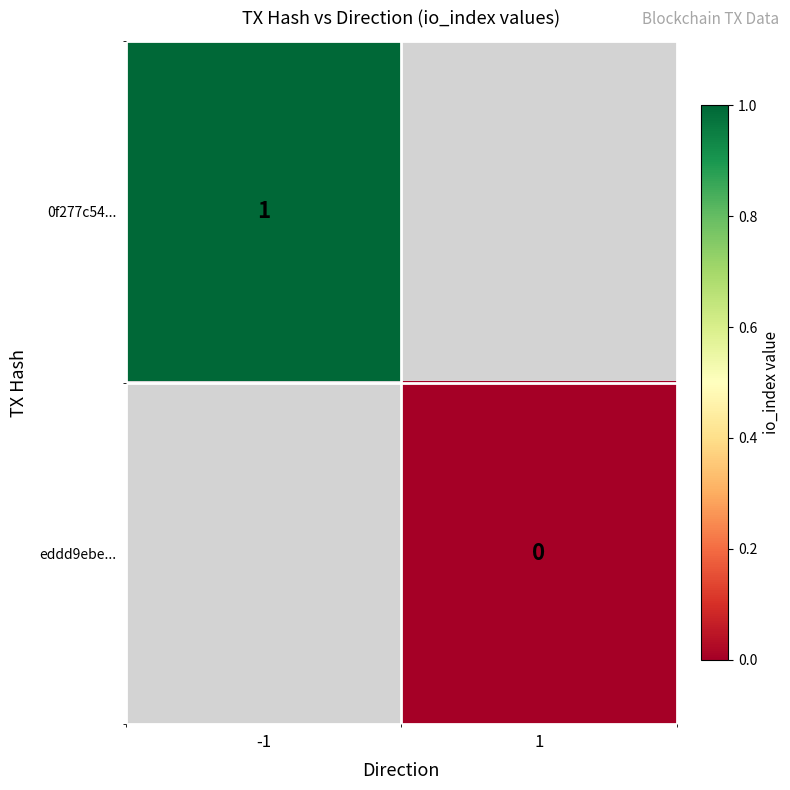

The value of 0f277c54... at -1 is 1. True or false?

True